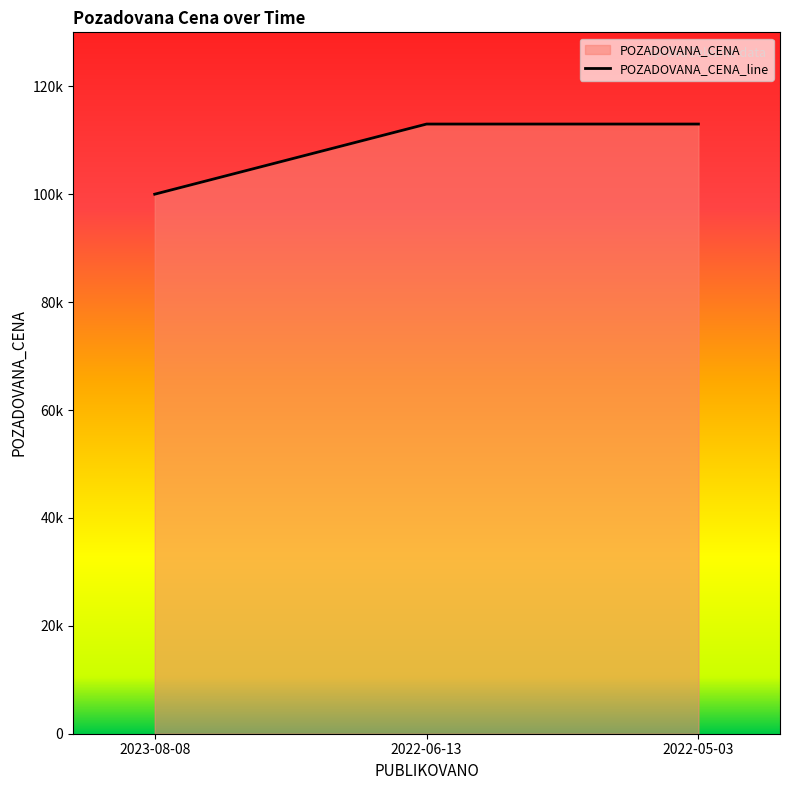

Rank the categories by value from highest to lowest.

2022-06-13, 2022-05-03, 2023-08-08